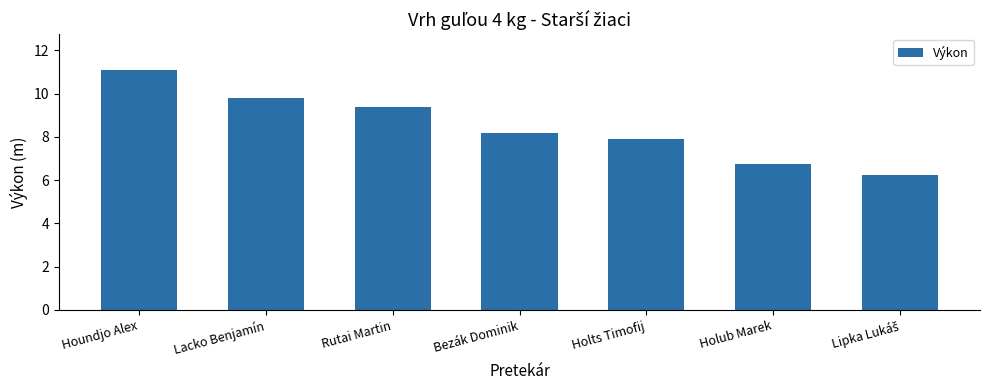

Are the bars grouped side by side (vs. stacked)?

No